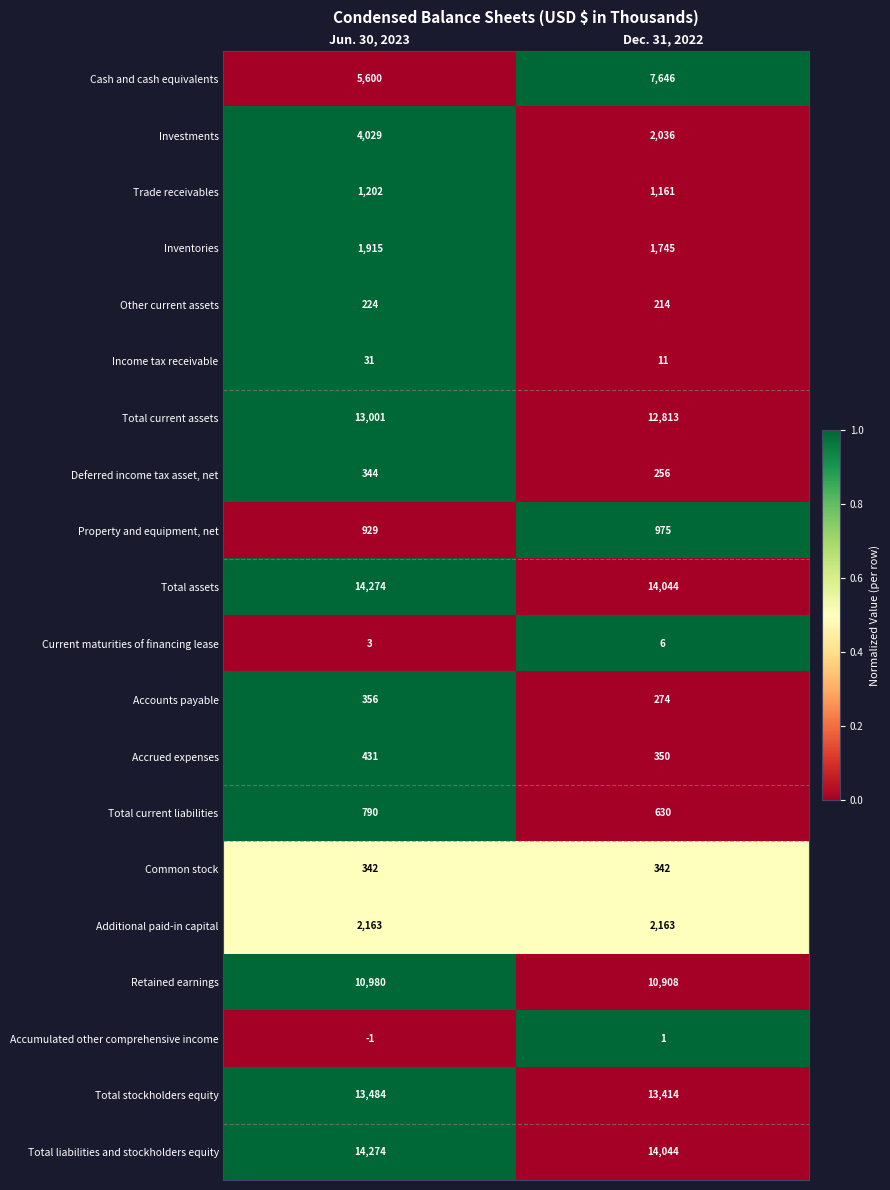

At how many categories does at least one series exceed 0?

2